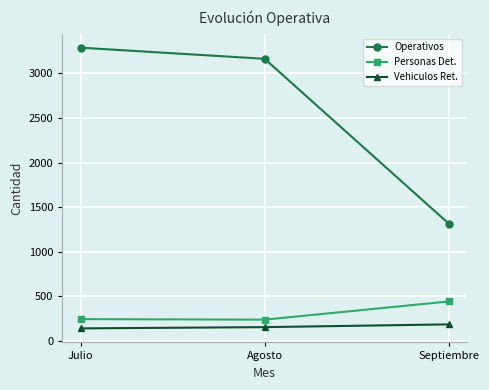

What is the highest value of the Vehiculos Ret. series?

184